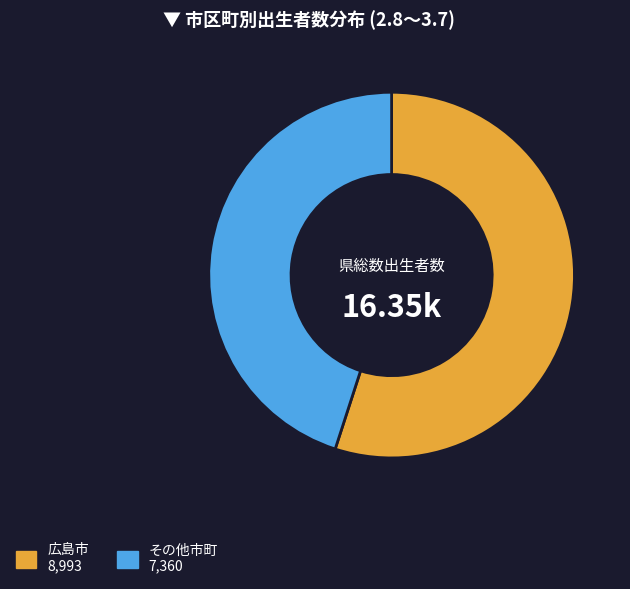

Do 広島市 8,993 and その他市町 7,360 together represent more than half of the pie?

Yes